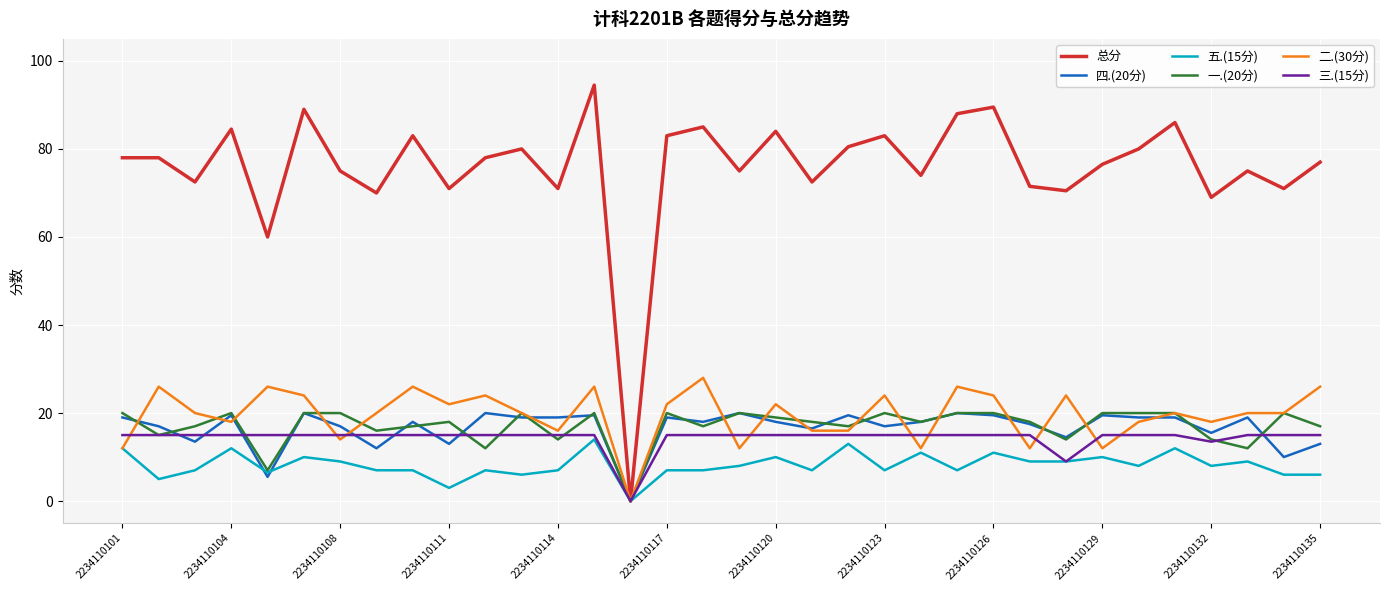

Which series has the largest range (max minus min)?

总分